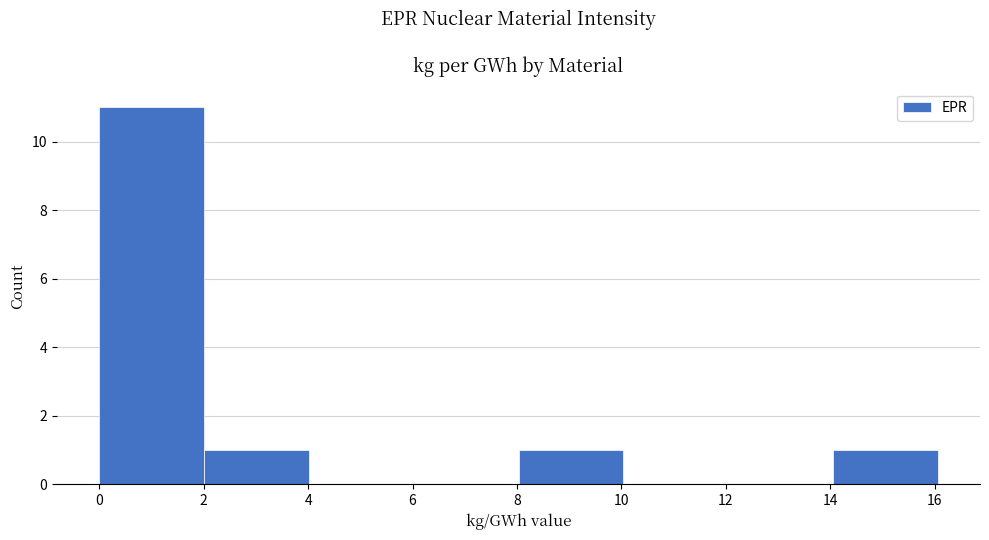

What is the height of the bar covering 0 to 2 on the x-axis? Neither the bar edges nor the heights are printed on the chart, so give them approximately, as read against the axes.

11